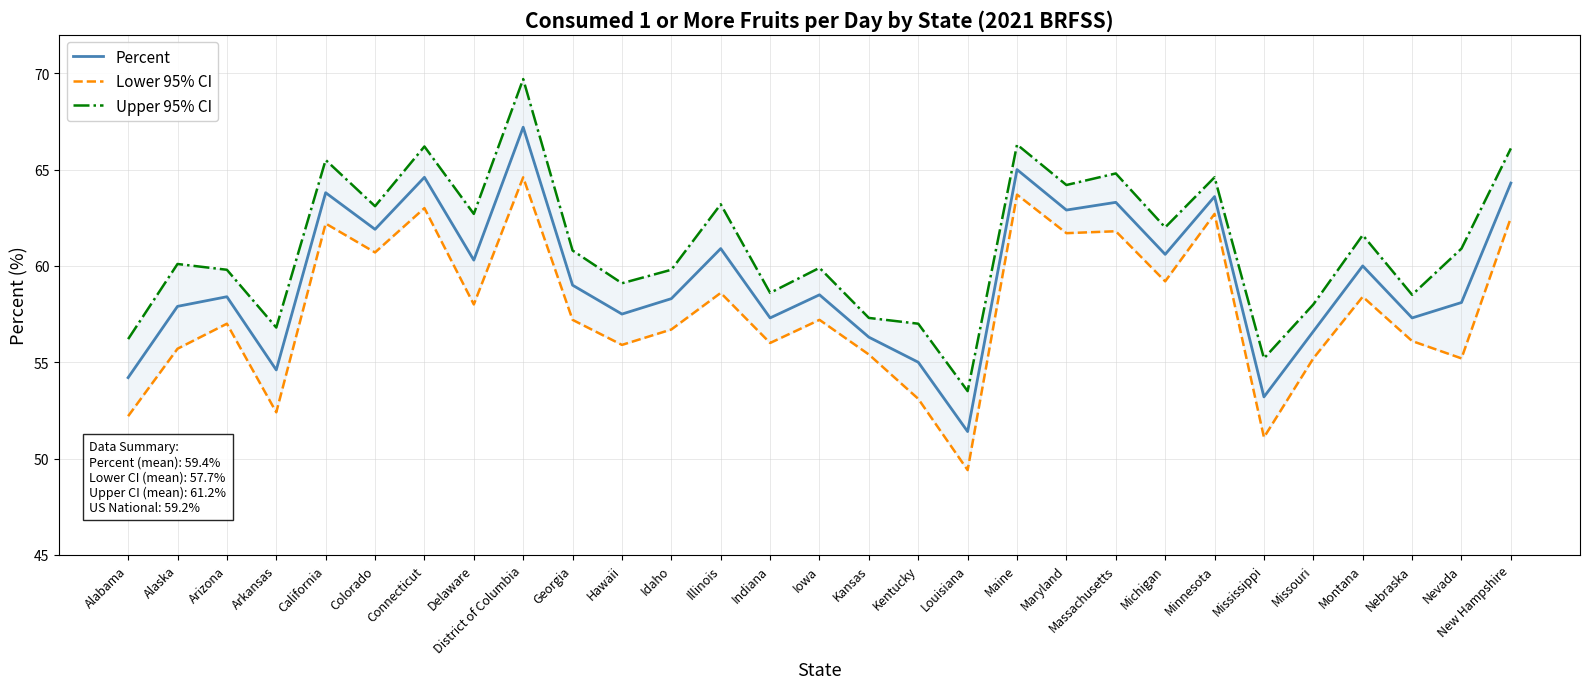

True or false: Percent and Upper 95% CI intersect in this chart.

False